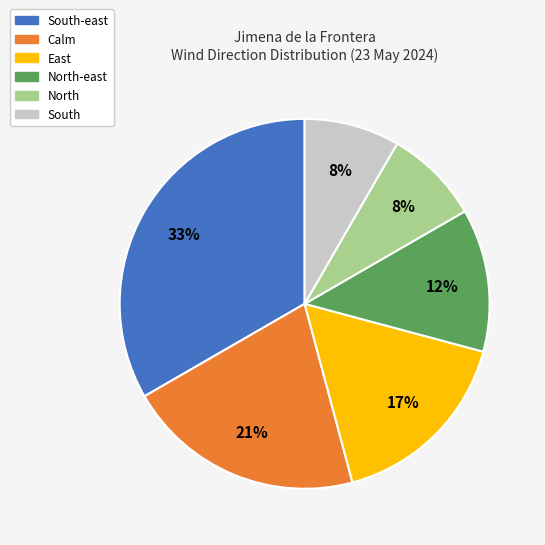

Is there a majority slice in this chart?

No